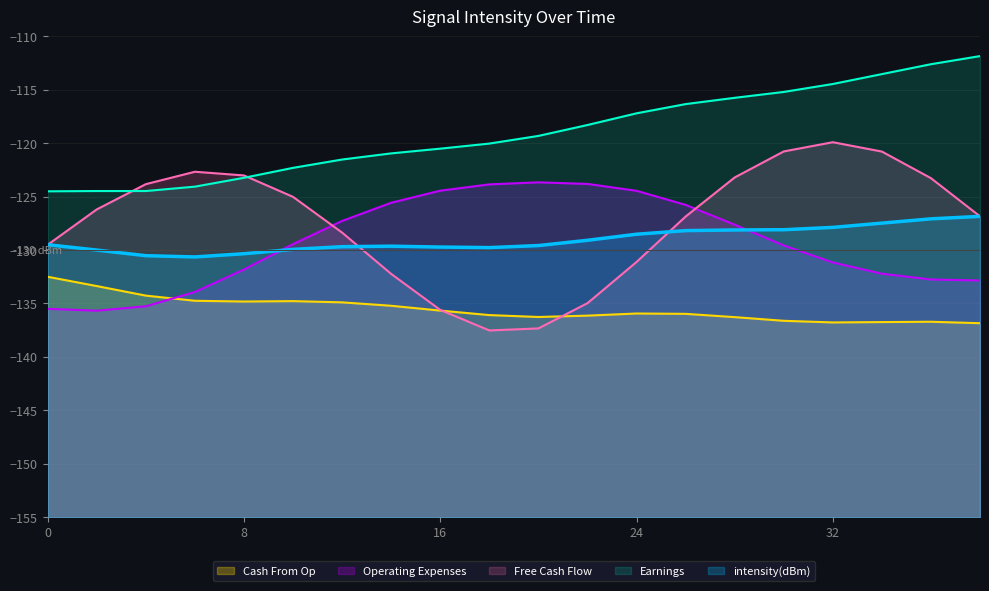

How many categories are shown in the chart?

20